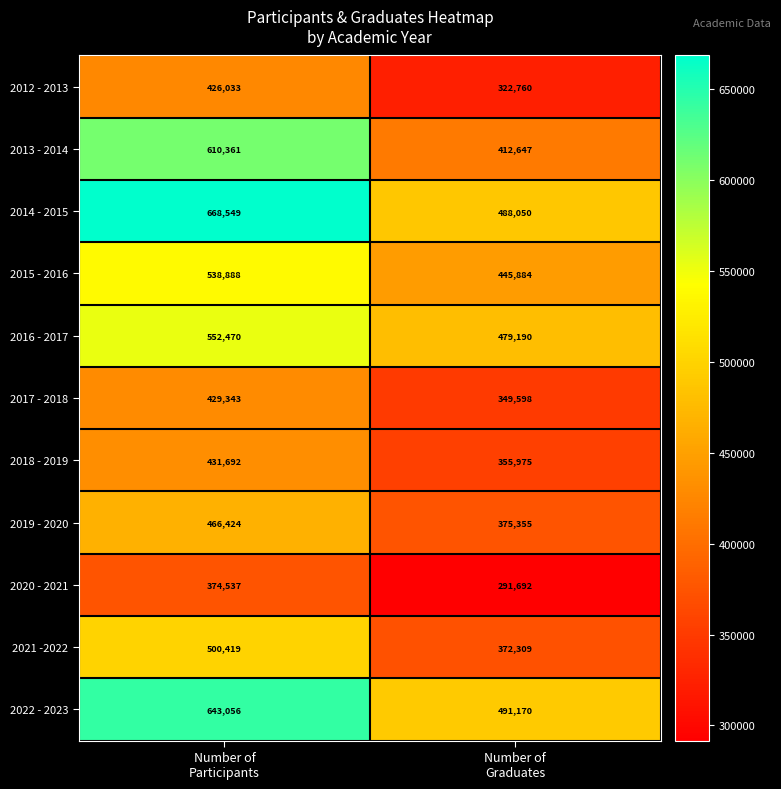

What is the spread (max minus min) of values at Number of
Graduates?

199478